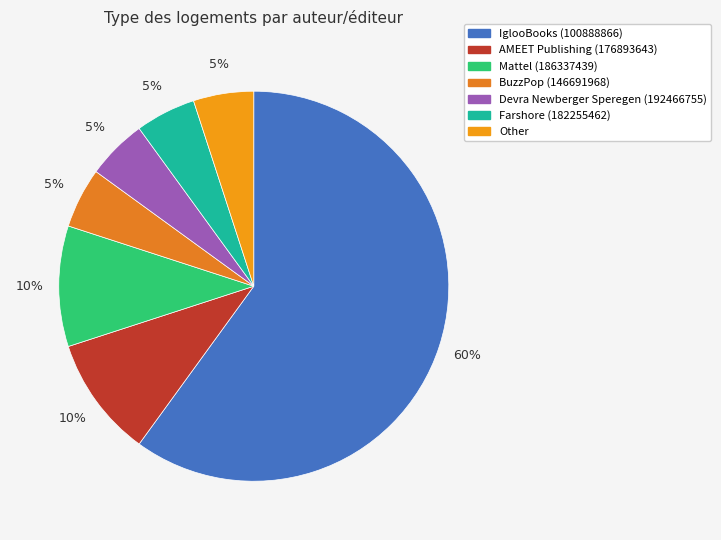

To the nearest percent, what portion does Mattel (186337439) represent?

10%